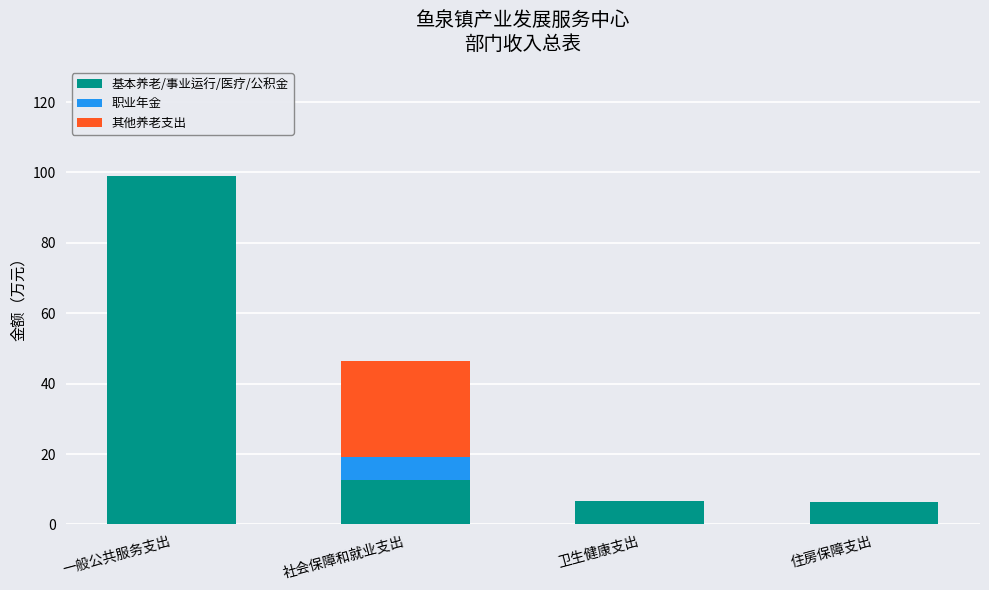

At which category is the sum across all series the highest?

一般公共服务支出